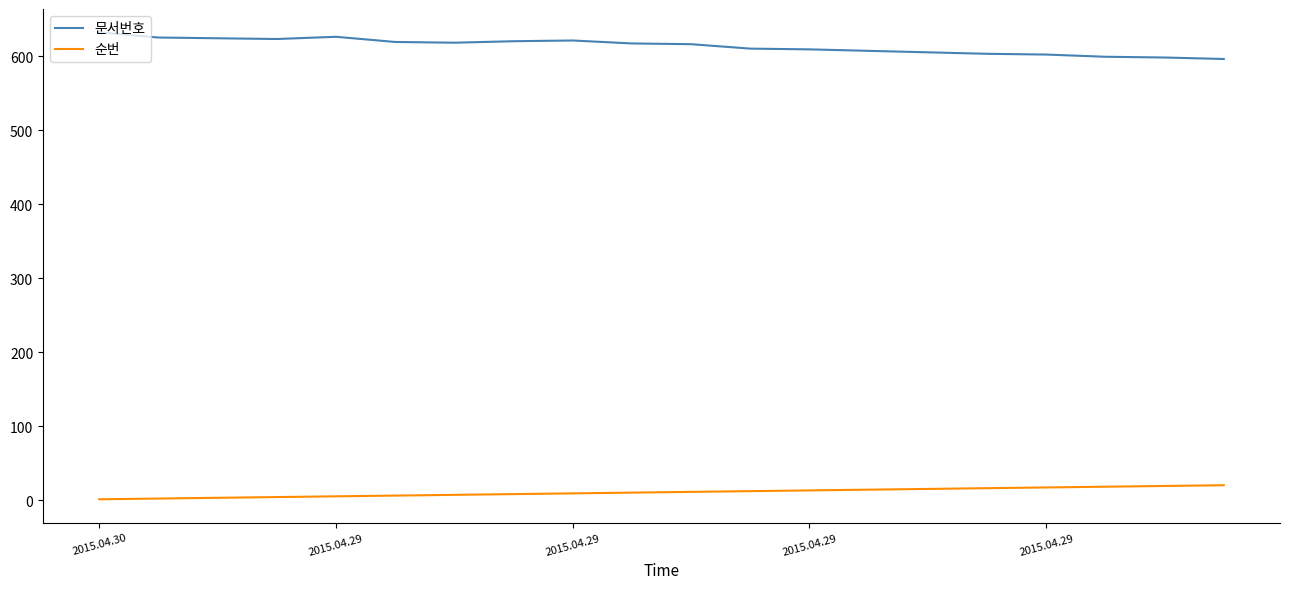

What is the difference between the maximum and minimum values in the 문서번호 series?

36